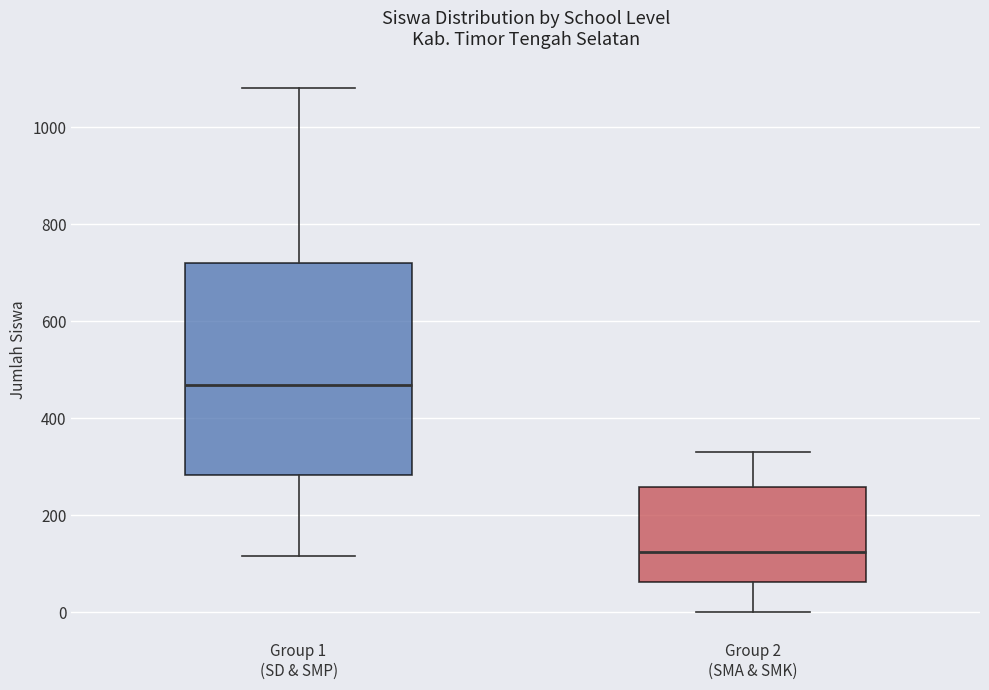

Reading left to right, transcribe this box plot: for each box, give where its median line is, the range the box spans, and where its two whiskers end, as read against the y-axis. The values are not printed on the chart, so give them approximately, as read against the axis.

Group 1 (SD & SMP): median 460, box 280 to 720, whiskers 120 to 1080
Group 2 (SMA & SMK): median 120, box 60 to 260, whiskers 0 to 340